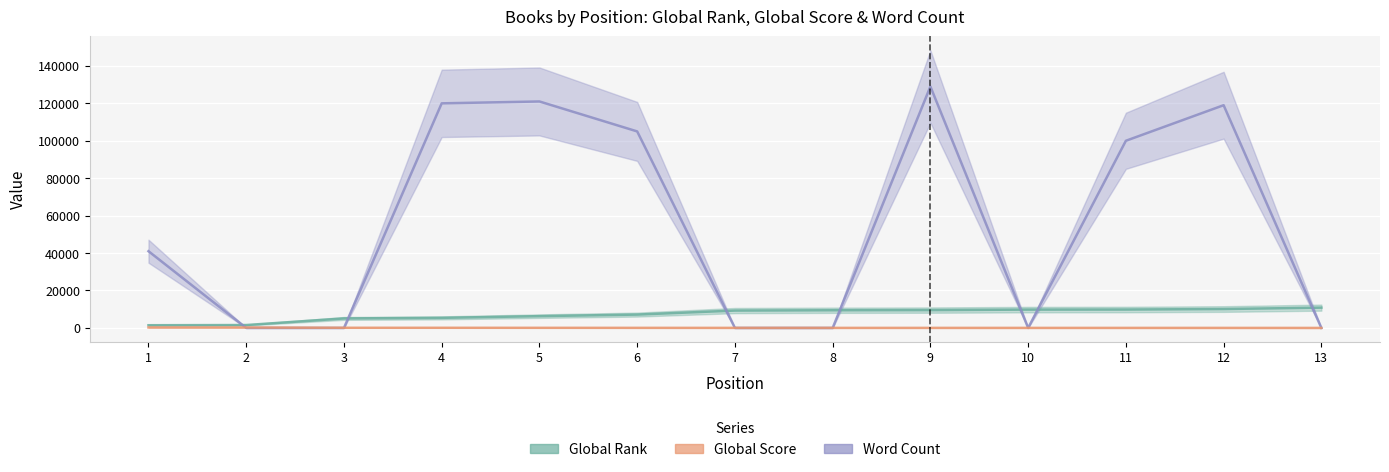

List the series in order of their peak value, highest first.

Word Count, Global Rank, Global Score